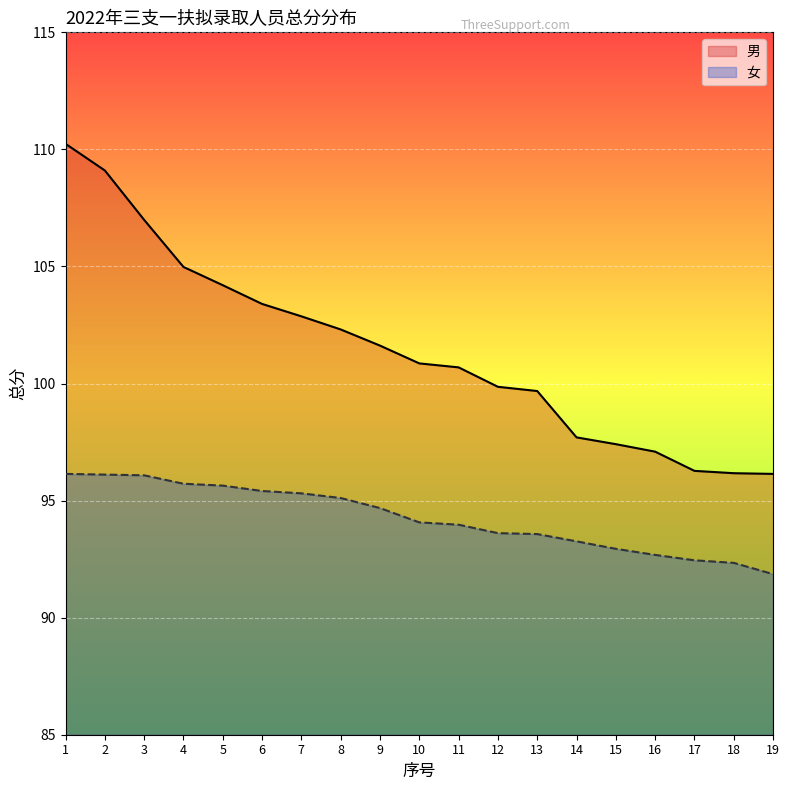

Reading left to right, what are all the values shown in this chart?

男: 110.2	109.1	107.0	105.0	104.2	103.4	102.9	102.3	101.6	100.9	100.7	99.9	99.7	97.7	97.4	97.1	96.3	96.2	96.1
女: 96.1	96.1	96.1	95.7	95.6	95.4	95.3	95.1	94.7	94.1	94.0	93.6	93.6	93.3	92.9	92.7	92.5	92.3	91.9